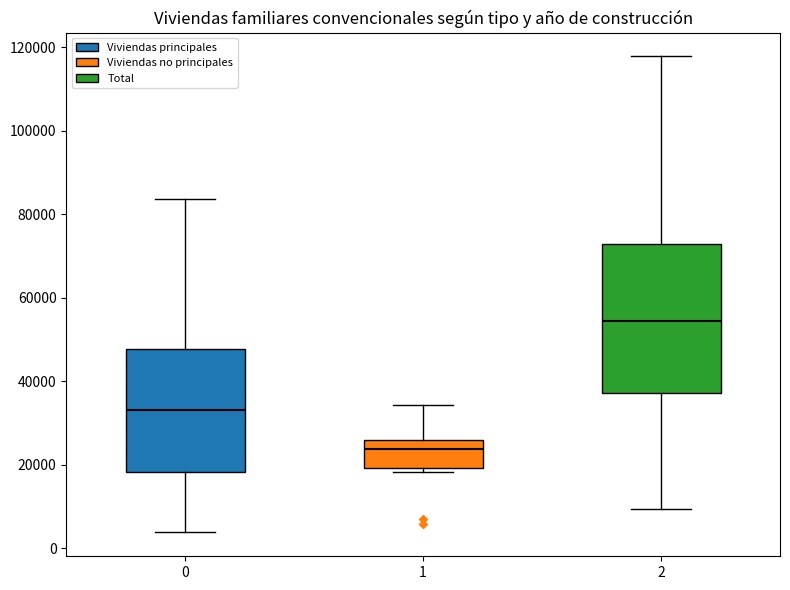

Reading left to right, read every box against the y-axis: the position of its median line, the range the box covers, and the ends of its whiskers. The values are not printed on the chart, so give them approximately, as read against the axis.

0: median 34000, box 18000 to 48000, whiskers 4000 to 84000
1: median 24000, box 20000 to 26000, whiskers 18000 to 34000
2: median 54000, box 38000 to 72000, whiskers 10000 to 118000